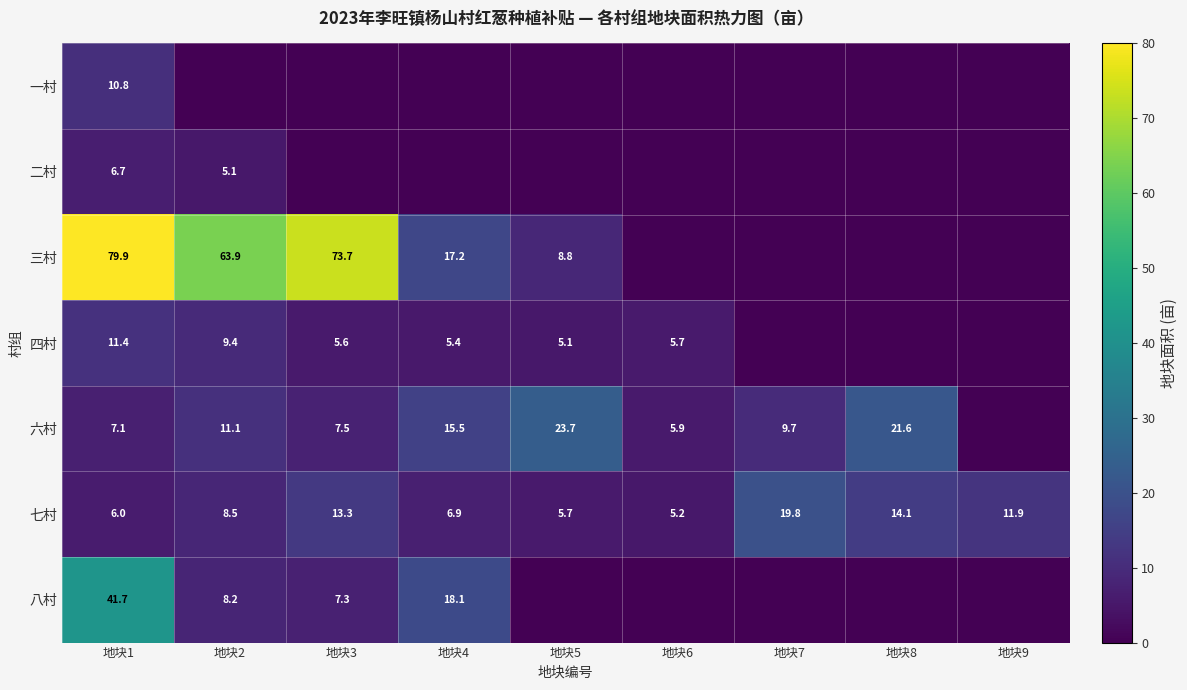

What is the average value of the 七村 series?

10.2